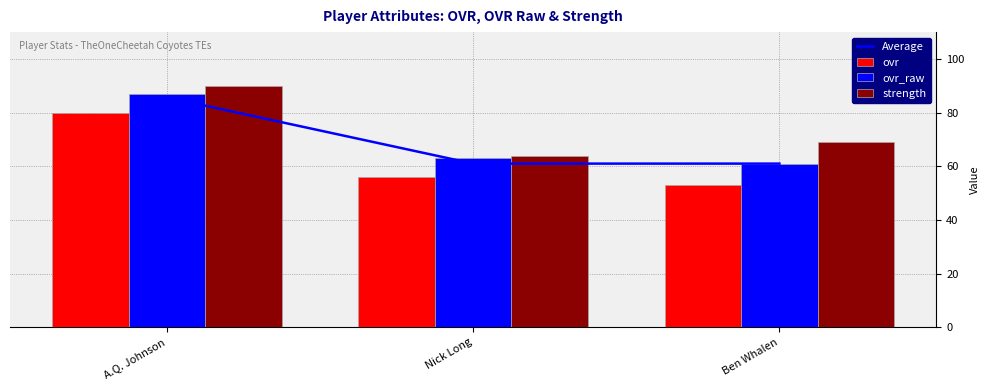

Is the value of ovr at Nick Long greater than the value of ovr_raw at Nick Long?

No